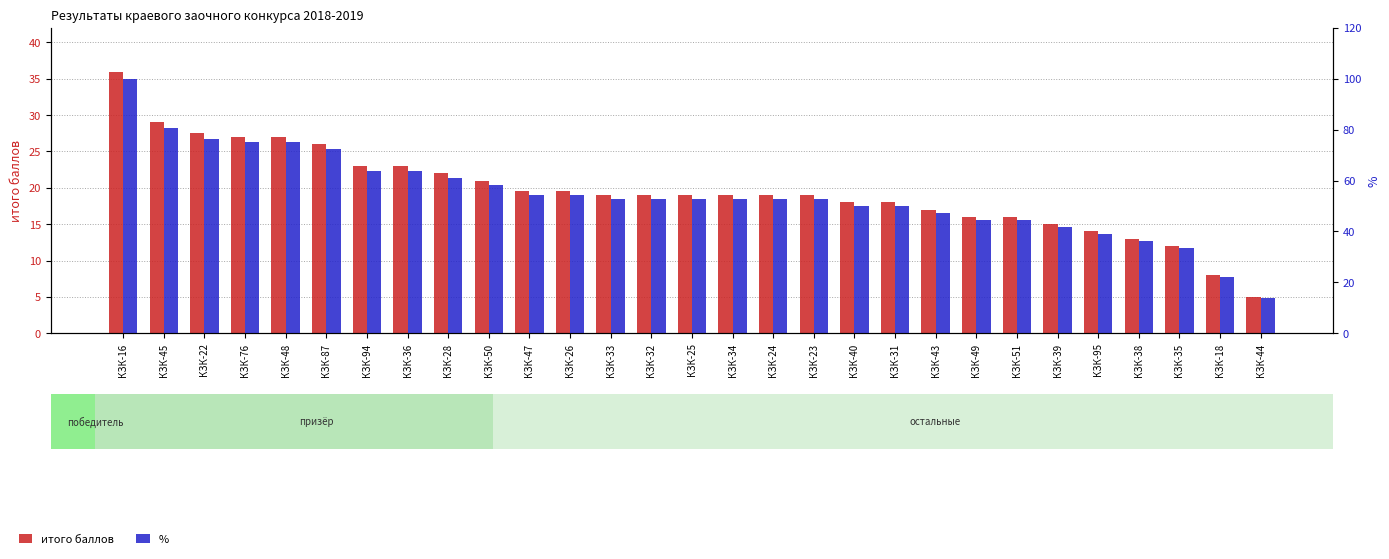

Which series has the largest range (max minus min)?

%